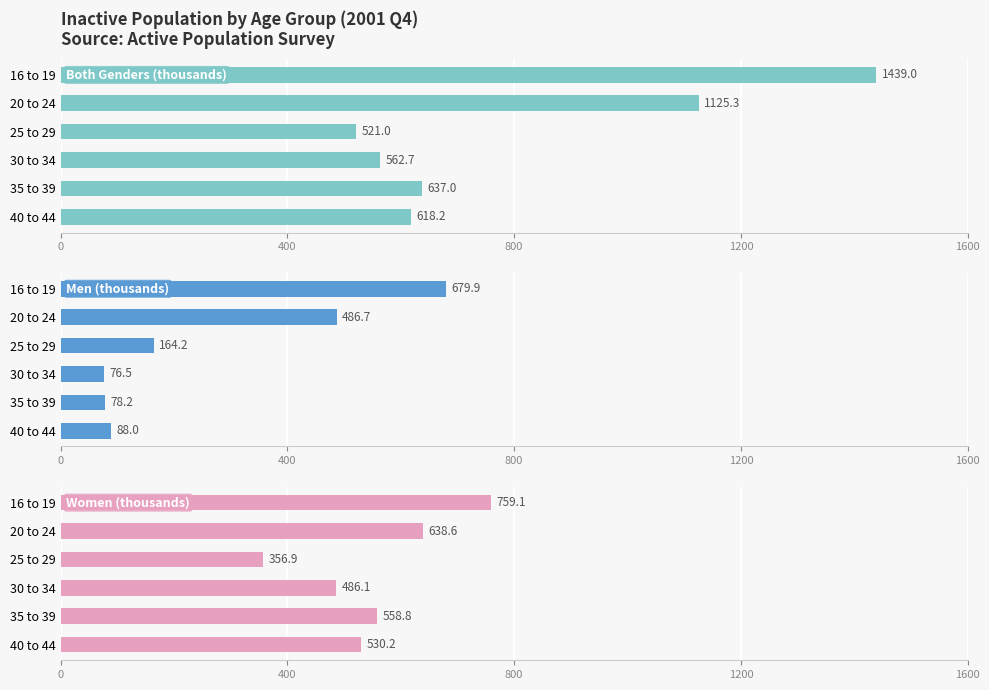

Rank the series by their average value, from highest to lowest.

Both Genders (thousands), Women (thousands), Men (thousands)